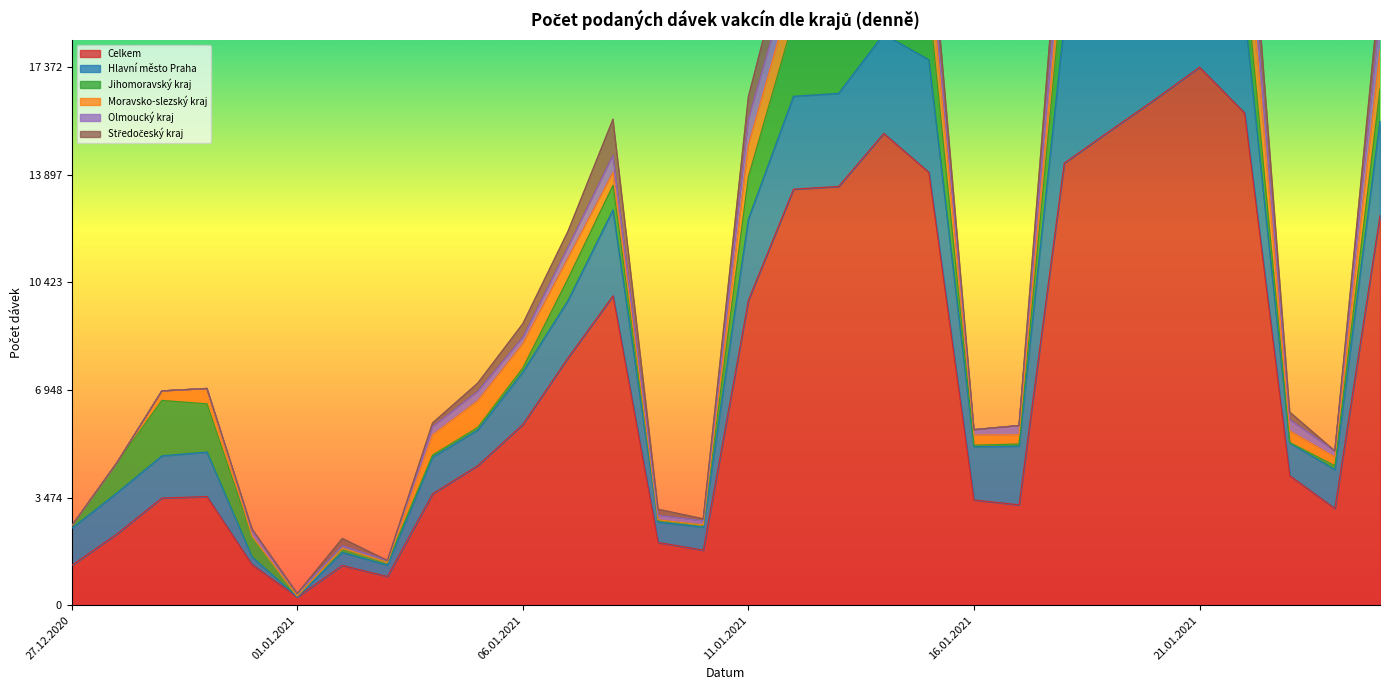

What is the total value across all series at 08.01.2021?

15692